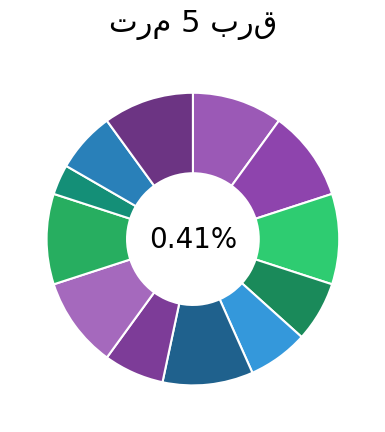

To the nearest percent, what portion does سیستم های کنترل خطی گ1 represent?

10%